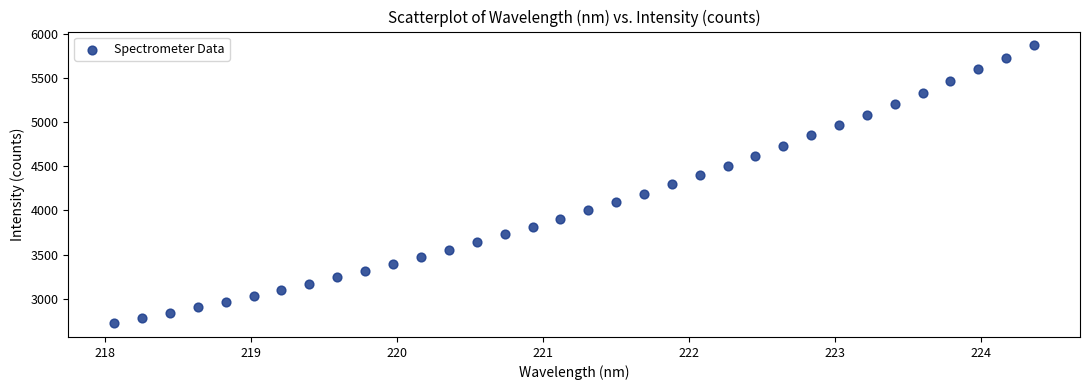

What is the range of X values (max minus min)?

6.3